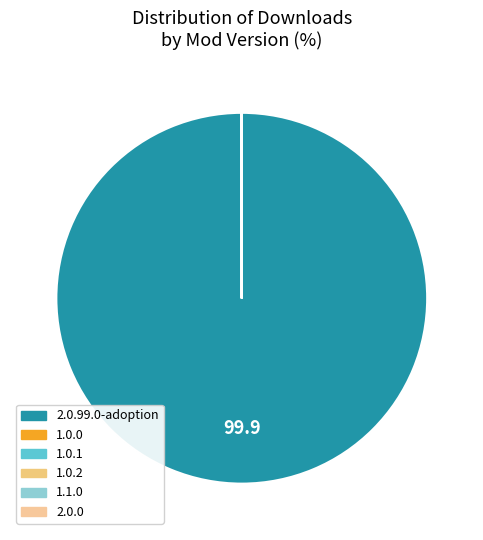

Which category accounts for the majority?

2.0.99.0-adoption